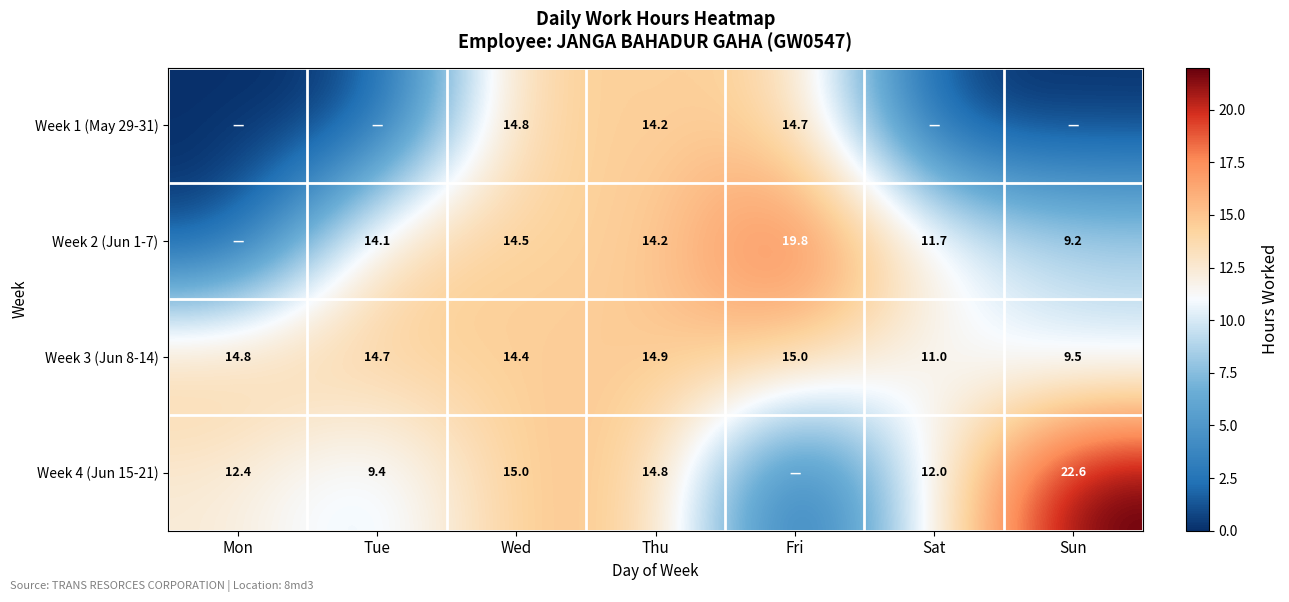

The value of Week 2 (Jun 1-7) at Tue is 14.1. True or false?

True